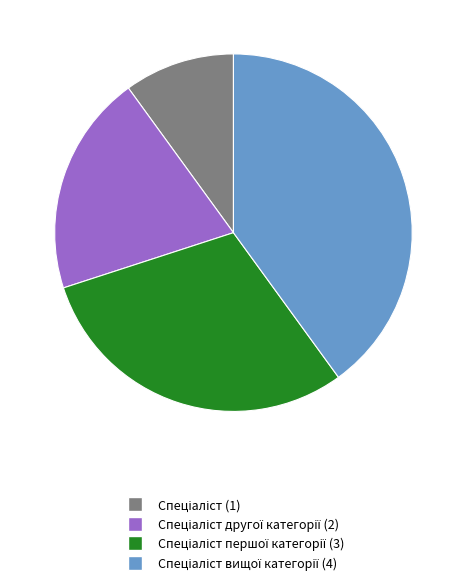

Is there a majority slice in this chart?

No